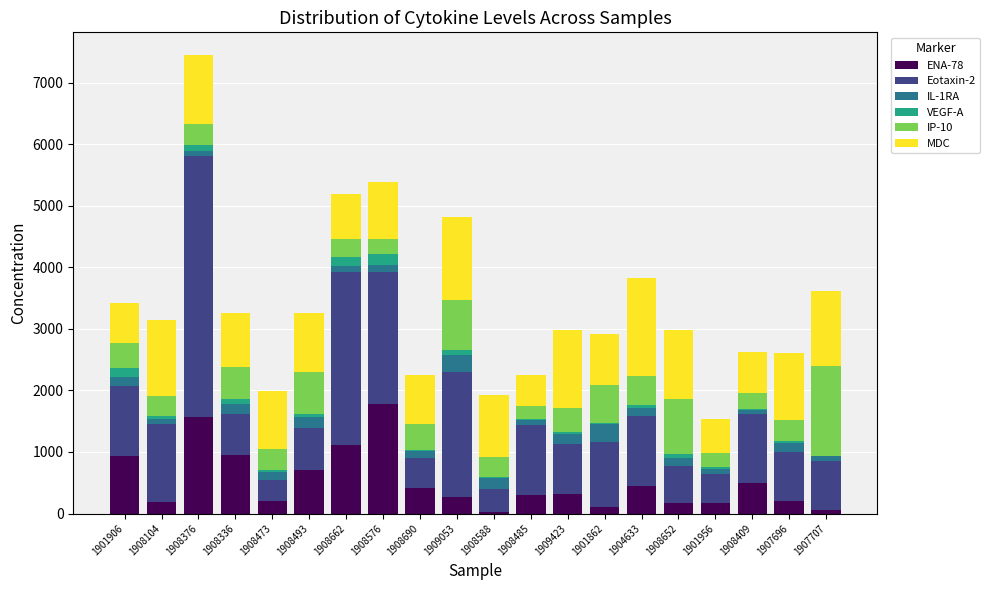

What is the highest value of the ENA-78 series?

1783.5